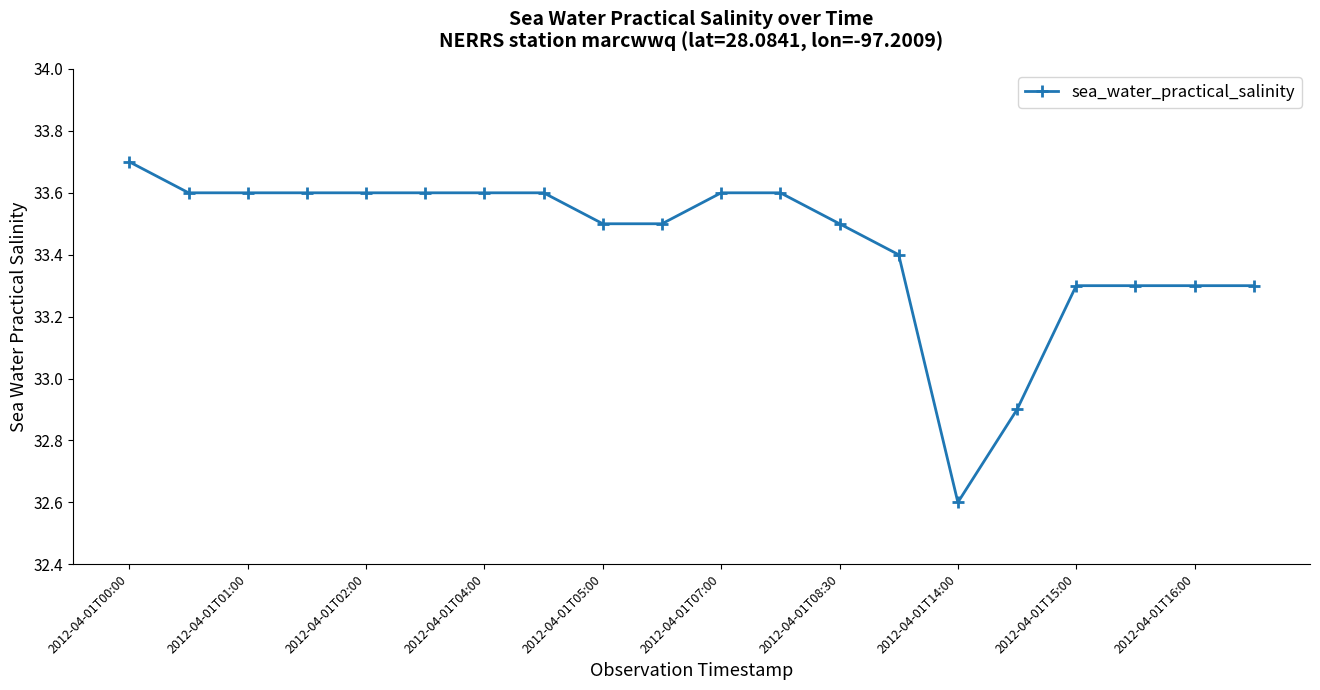

What is the minimum value shown in the chart?

32.6